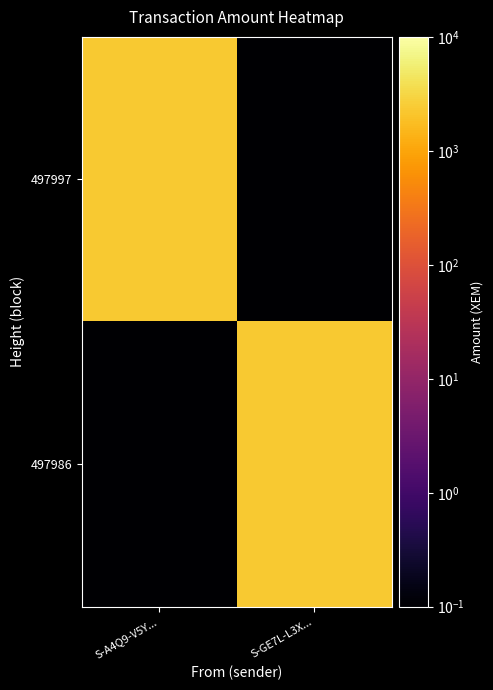

At S-A4Q9-V5Y..., list the series in order from largest to smallest.

497997, 497986